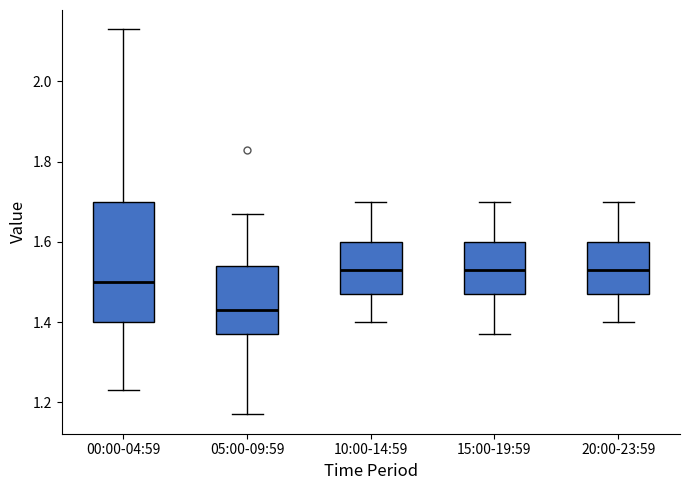

Reading left to right, transcribe this box plot: for each box, give where its median line is, the range the box spans, and where its two whiskers end, as read against the y-axis. The values are not printed on the chart, so give them approximately, as read against the axis.

00:00-04:59: median 1.50, box 1.40 to 1.70, whiskers 1.24 to 2.14
05:00-09:59: median 1.44, box 1.38 to 1.54, whiskers 1.18 to 1.68
10:00-14:59: median 1.54, box 1.48 to 1.60, whiskers 1.40 to 1.70
15:00-19:59: median 1.54, box 1.48 to 1.60, whiskers 1.38 to 1.70
20:00-23:59: median 1.54, box 1.48 to 1.60, whiskers 1.40 to 1.70